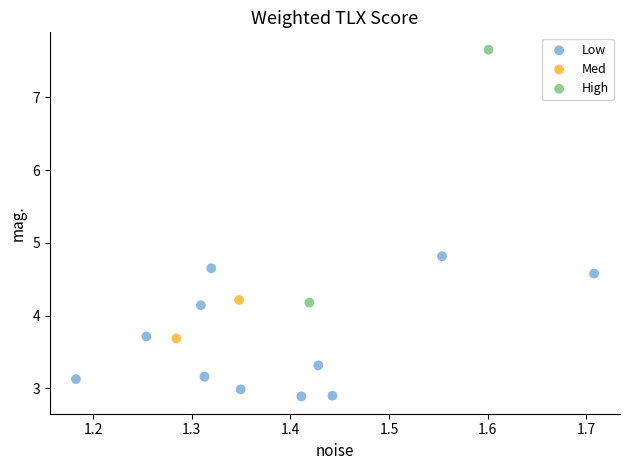

What are all the series names shown in the legend?

Low, Med, High